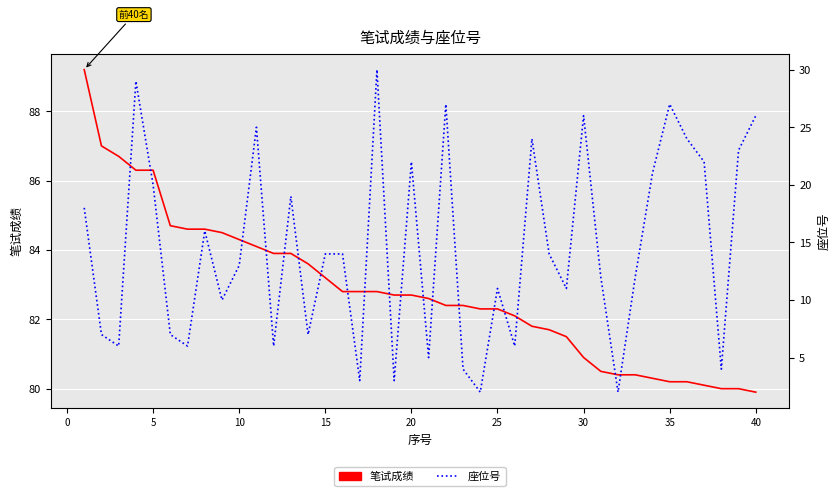

How many lines are shown in the chart?

2